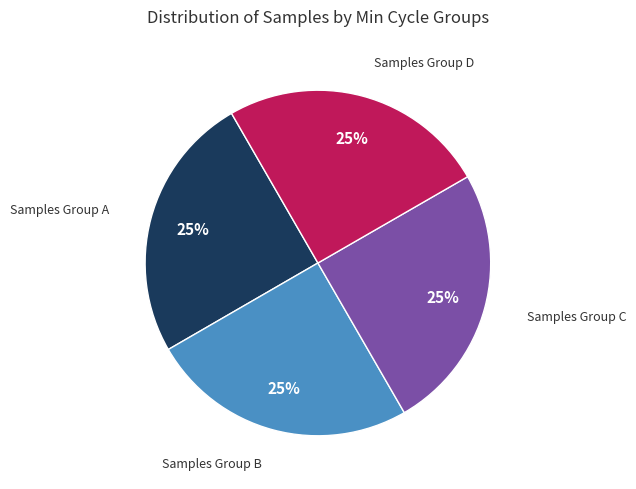

Is there a majority slice in this chart?

No